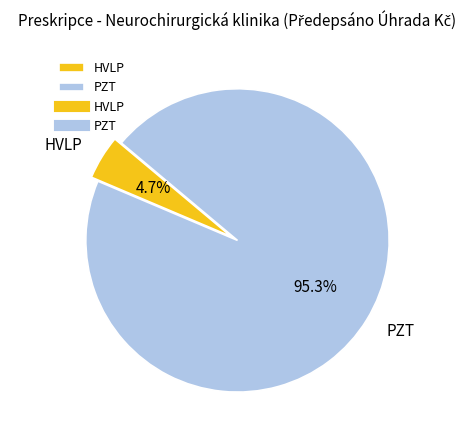

Does HVLP account for over 50% of the chart?

No